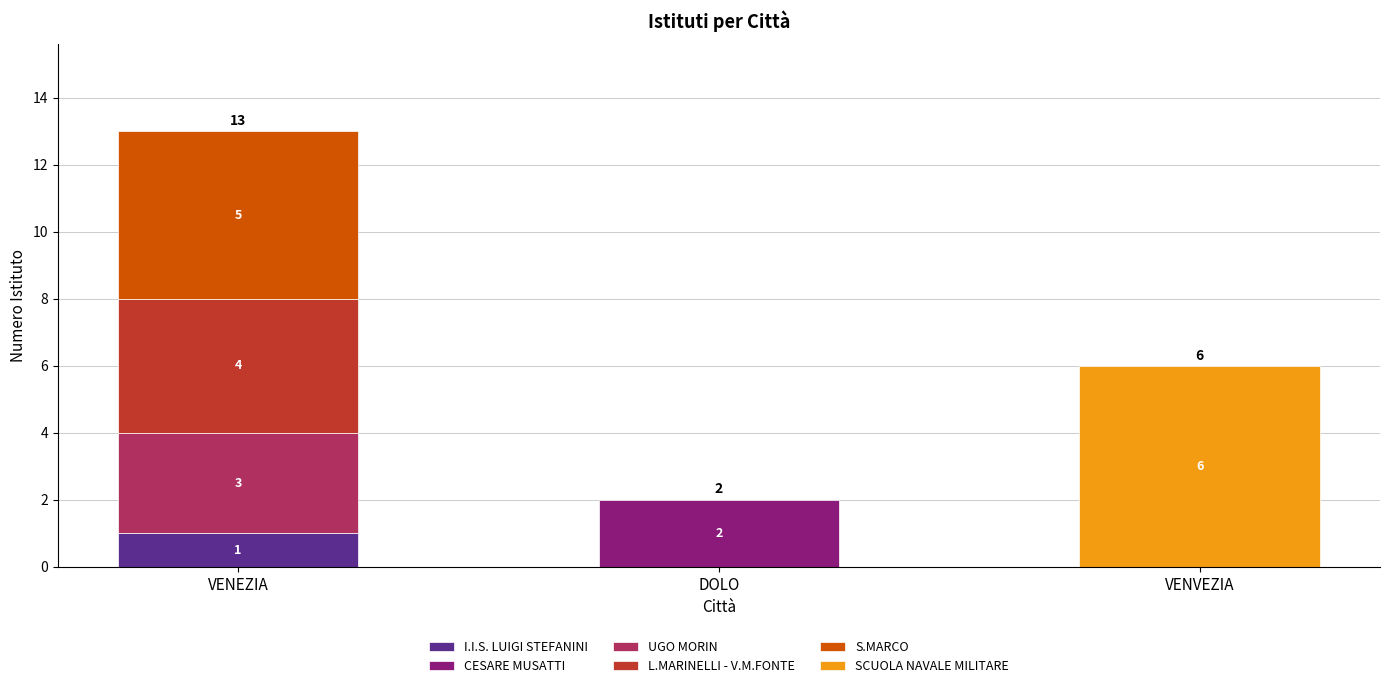

Are the bars grouped side by side (vs. stacked)?

No